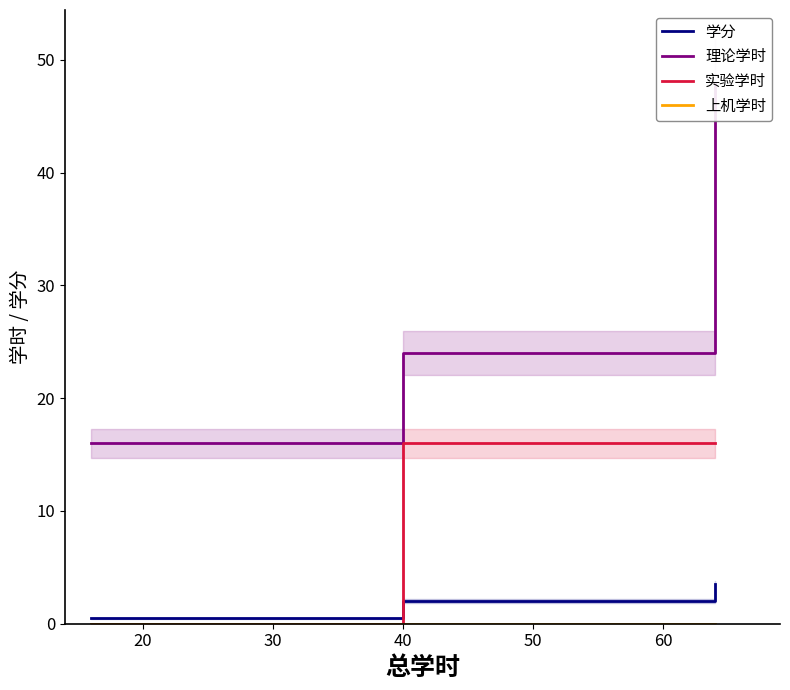

Reading left to right, extract all data points from this chart.

学分: 0.5	0.5	2.0	3.5
理论学时: 16.0	16.0	24.0	48.0
实验学时: 0.0	0.0	16.0	16.0
上机学时: 0.0	0.0	0.0	0.0